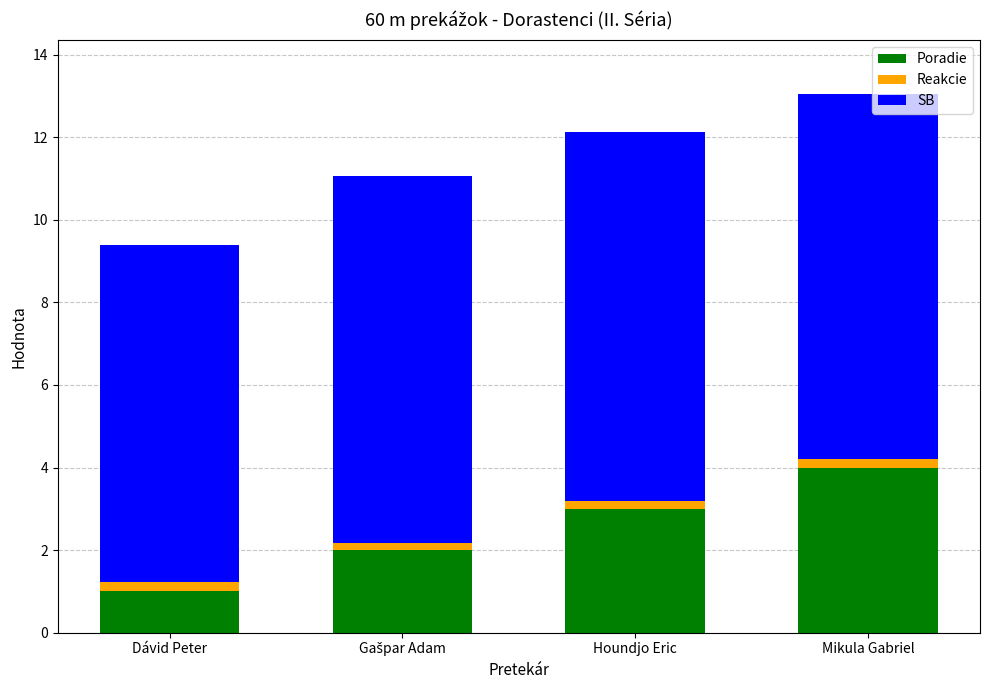

Are the bars grouped side by side (vs. stacked)?

No